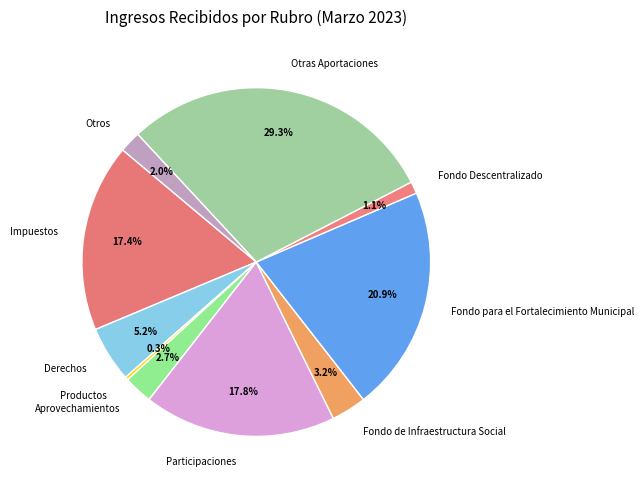

How many slices are in this pie chart?

10